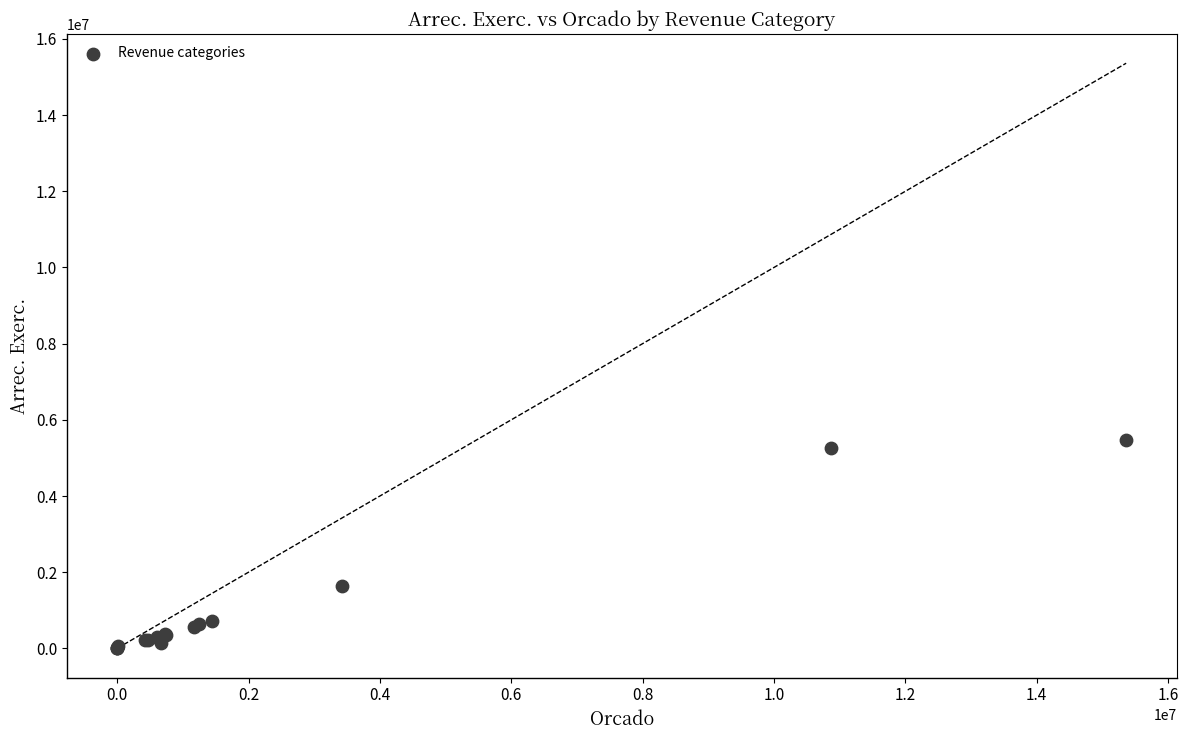

What Y value in the scatter plot is closest to 2735790?

1627769.0